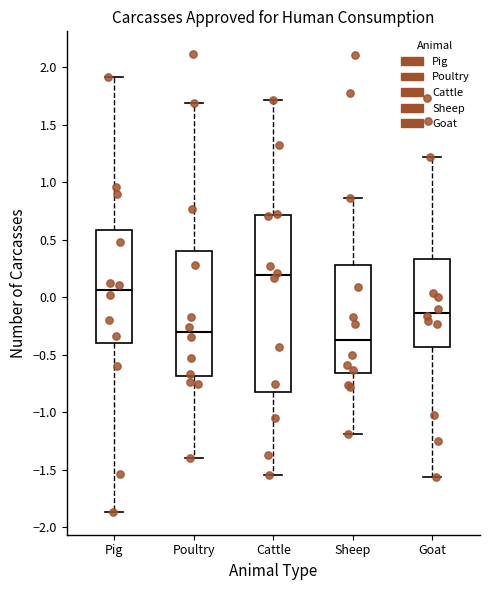

Reading left to right, transcribe this box plot: for each box, give where its median line is, the range the box spans, and where its two whiskers end, as read against the y-axis. The values are not printed on the chart, so give them approximately, as read against the axis.

Pig: median 0.05, box -0.40 to 0.60, whiskers -1.85 to 1.90
Poultry: median -0.30, box -0.70 to 0.40, whiskers -1.40 to 1.70
Cattle: median 0.20, box -0.80 to 0.70, whiskers -1.55 to 1.70
Sheep: median -0.35, box -0.65 to 0.30, whiskers -1.20 to 0.85
Goat: median -0.15, box -0.45 to 0.35, whiskers -1.55 to 1.20